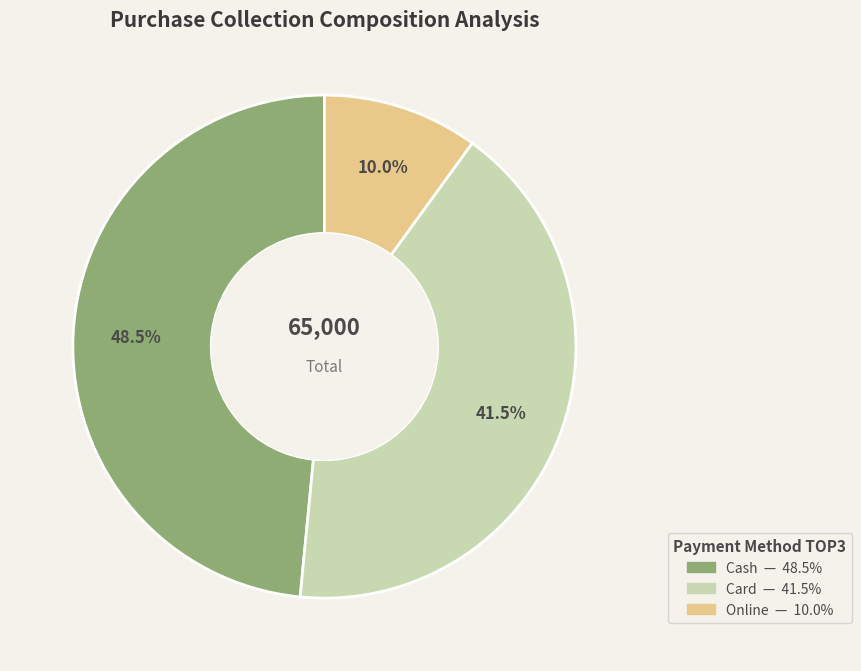

Does Online represent more than half of the total?

No